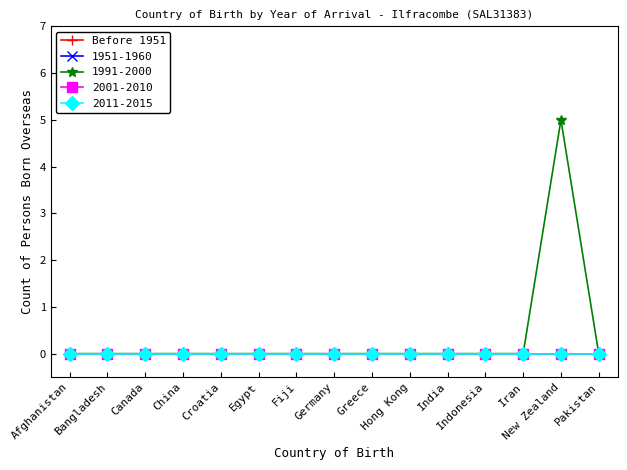

What is the label of the 12th point from the right?

China